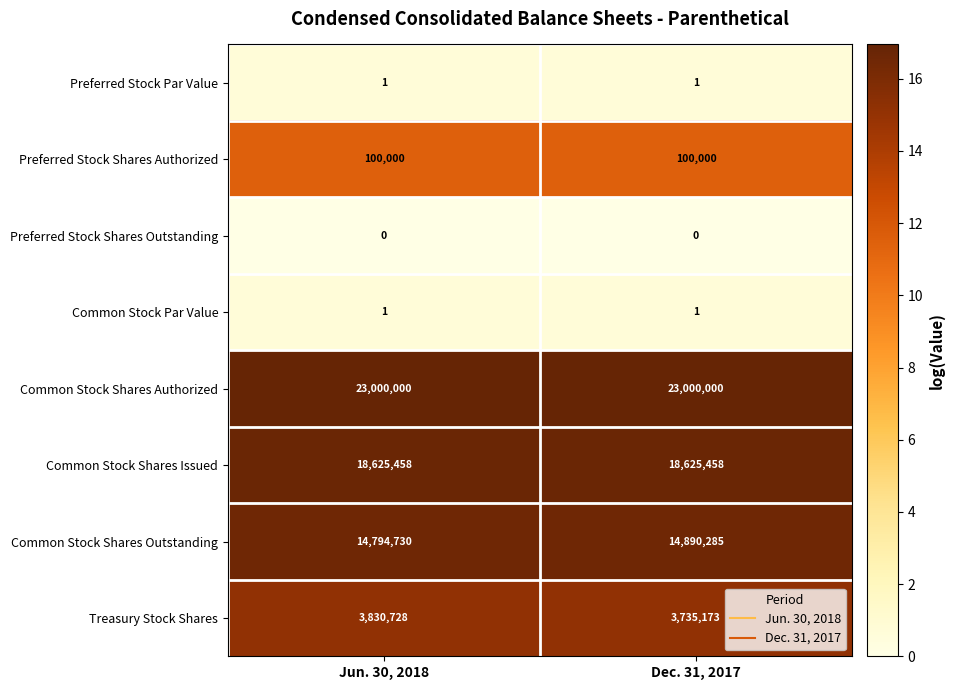

What is the sum of all Treasury Stock Shares values?

7565901